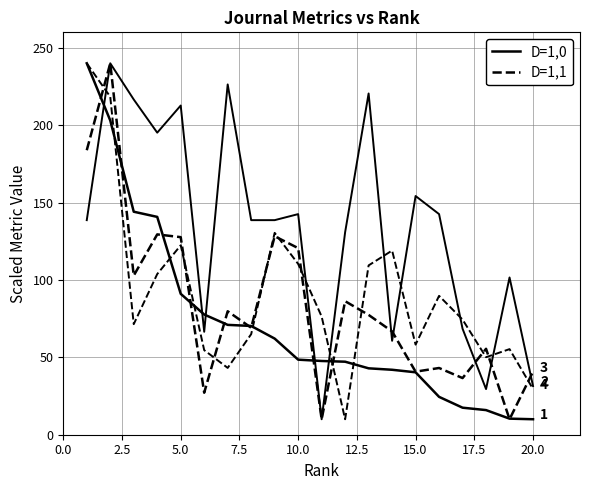

Does the chart have visible grid lines?

Yes